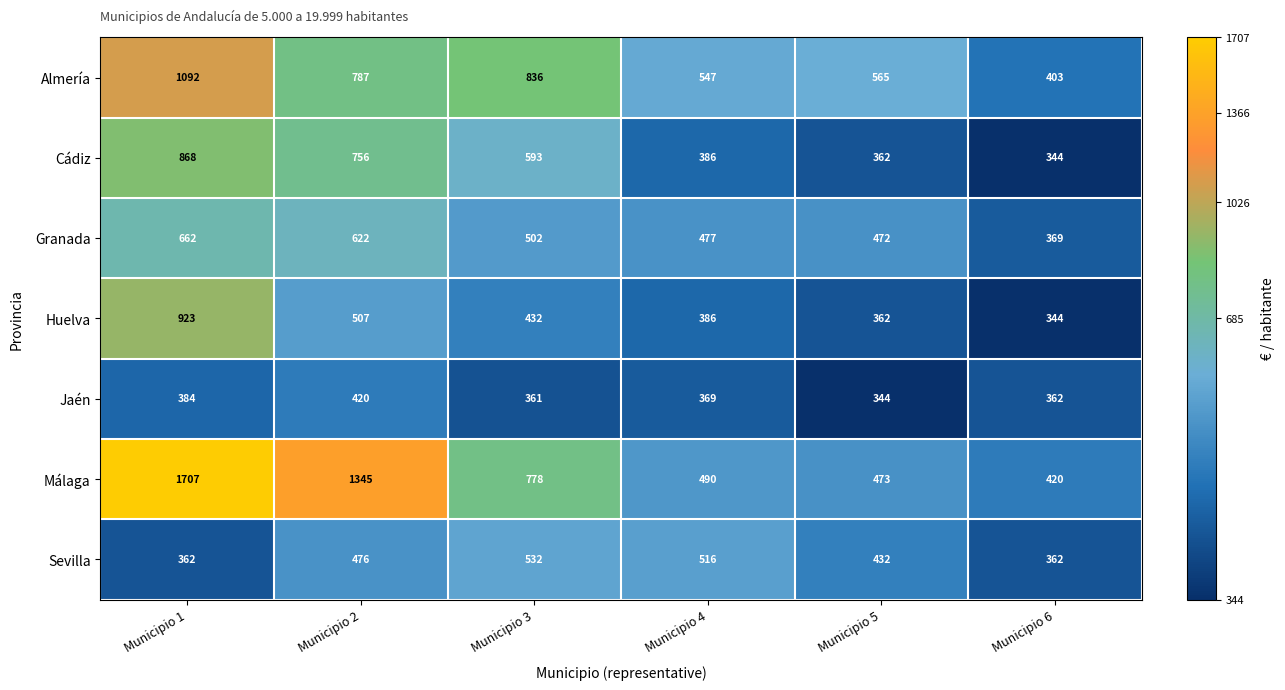

How many data points does each series have?

6